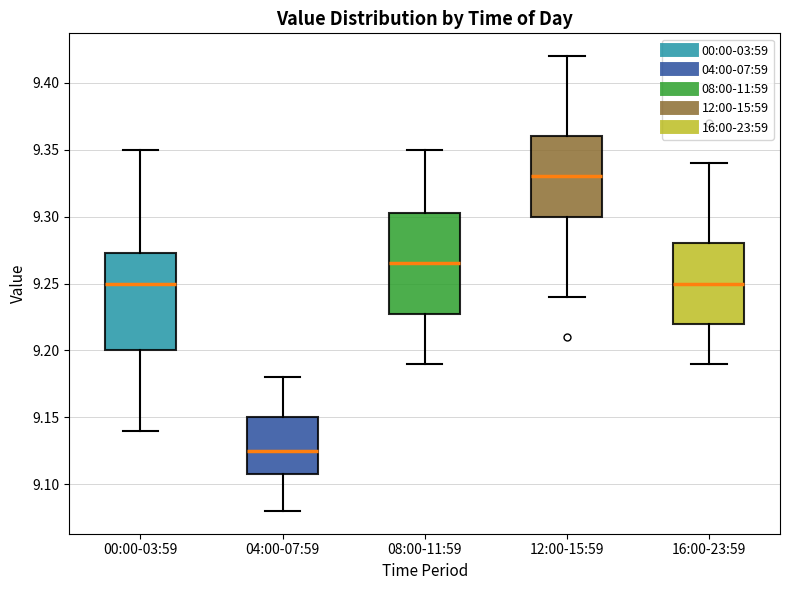

Which box's median line is the lowest?

04:00-07:59